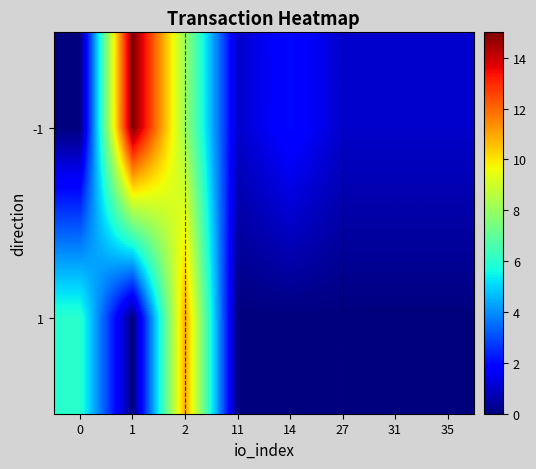

List the series in order of their peak value, highest first.

-1, 1